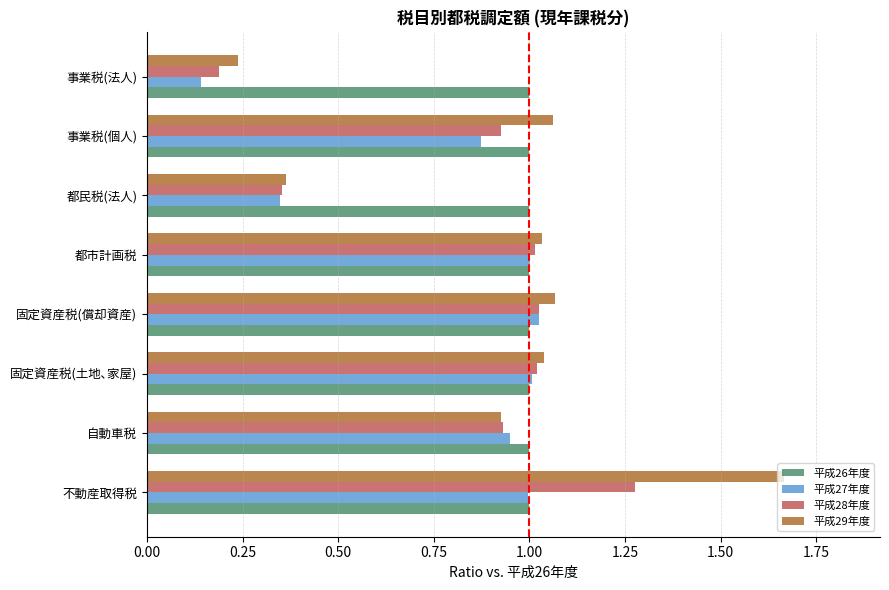

What is the average value of the 平成28年度 series?

0.8